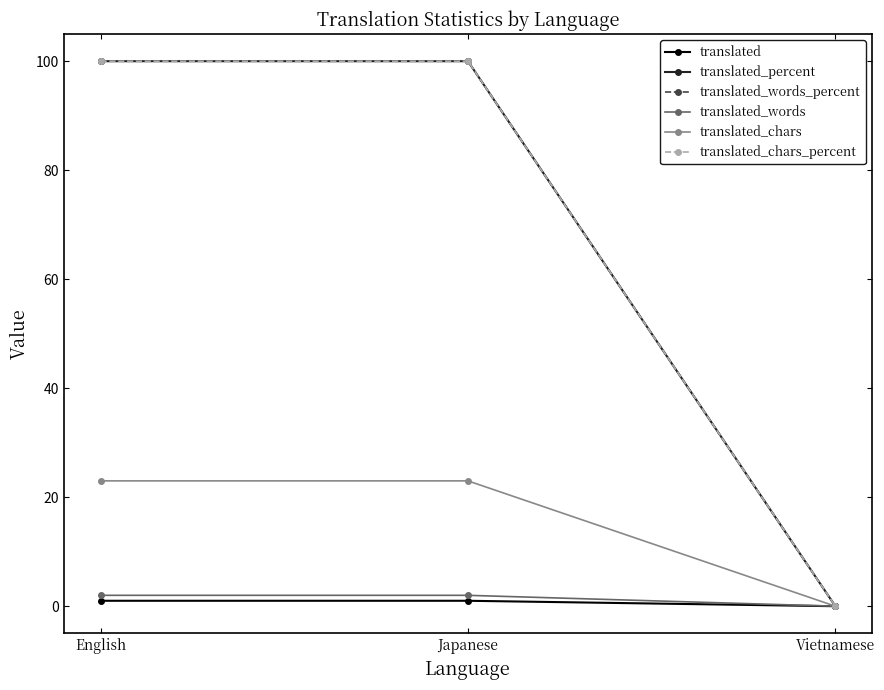

Is this an area chart (filled region under the line)?

No